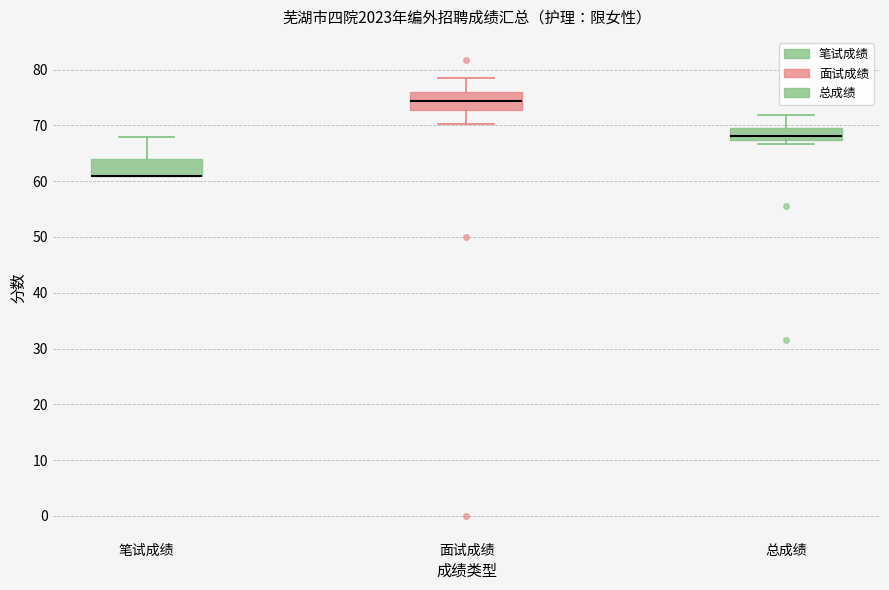

Reading left to right, transcribe this box plot: for each box, give where its median line is, the range the box spans, and where its two whiskers end, as read against the y-axis. The values are not printed on the chart, so give them approximately, as read against the axis.

笔试成绩: median 61 (drawn on the box's lower edge), box 61 to 64, whiskers 61 to 68
面试成绩: median 74, box 73 to 76, whiskers 70 to 79
总成绩: median 68, box 67 to 70, whiskers 67 (just below the box's lower edge) to 72